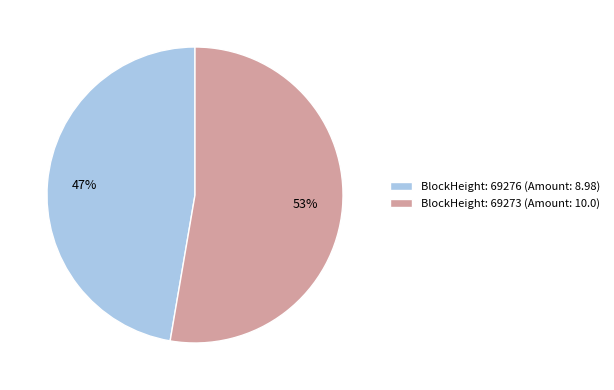

What percentage is the BlockHeight: 69273 (Amount: 10.0) slice, to the nearest percent?

53%